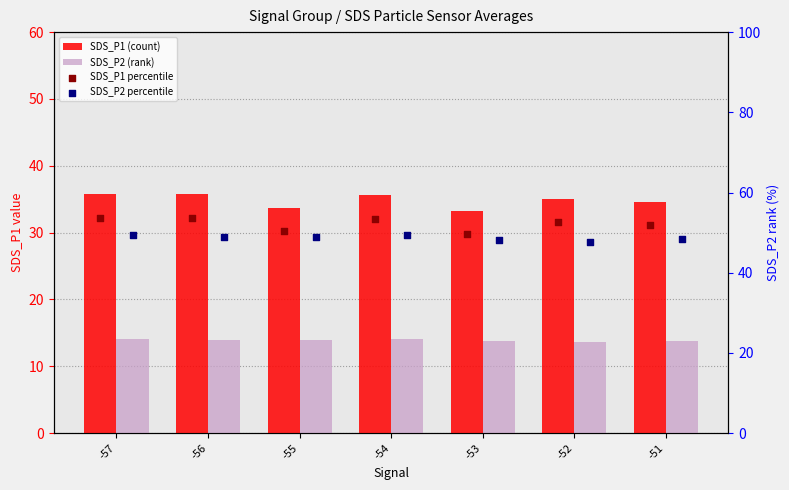

Is the value of SDS_P1 percentile at -52 greater than the value of SDS_P2 percentile at -54?

Yes